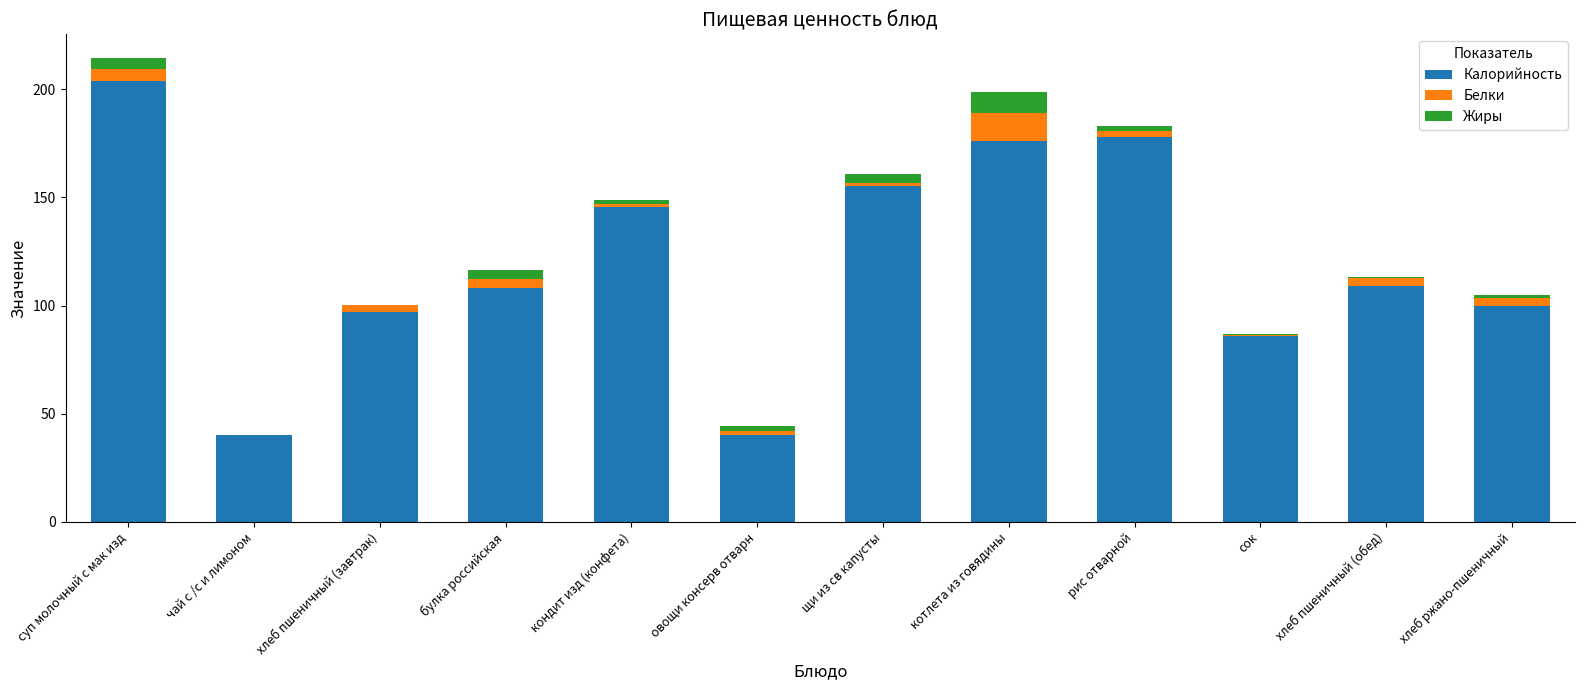

What is the sum of all Калорийность values?

1438.1